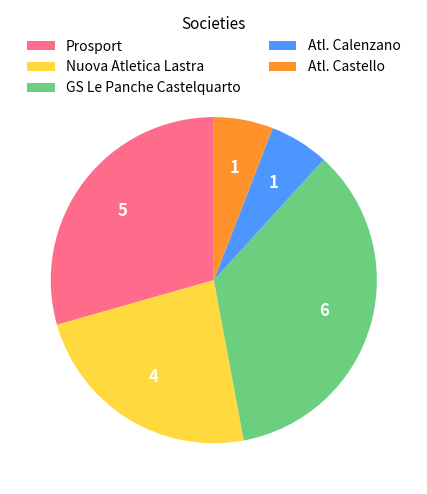

Is there any slice that represents more than half of the pie?

No